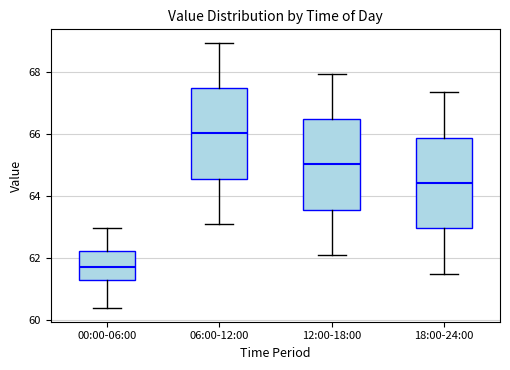

Which box's median line is the lowest?

00:00-06:00